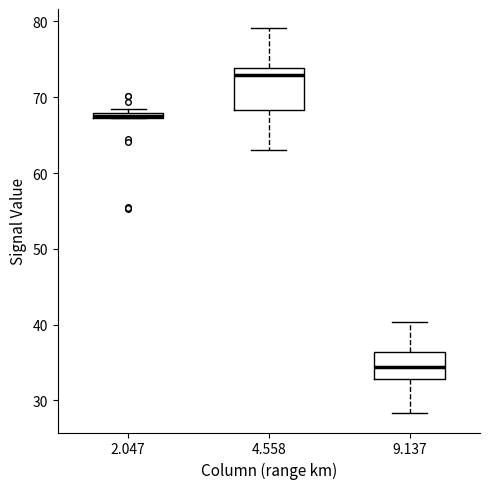

Which box is the tallest, from its lower edge to its upper edge?

4.558